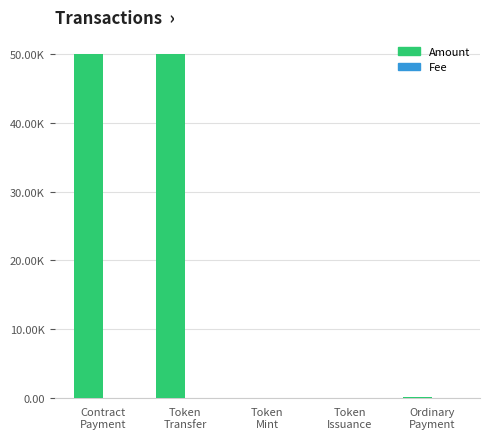

Does the chart contain stacked bars?

No